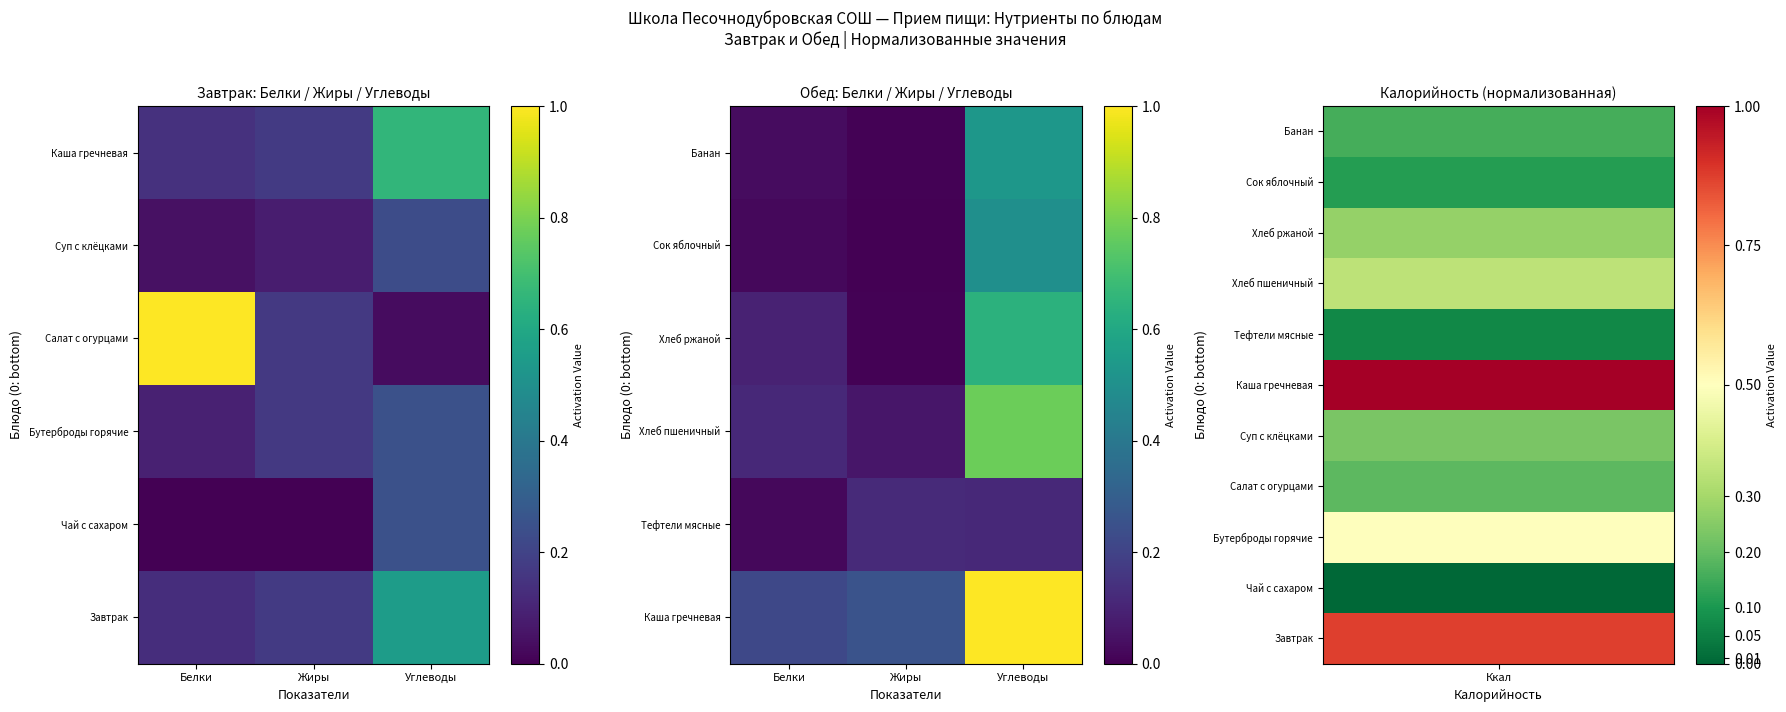

Is the value of Каша гречневая at Белки greater than the value of Хлеб ржаной at Углеводы?

No